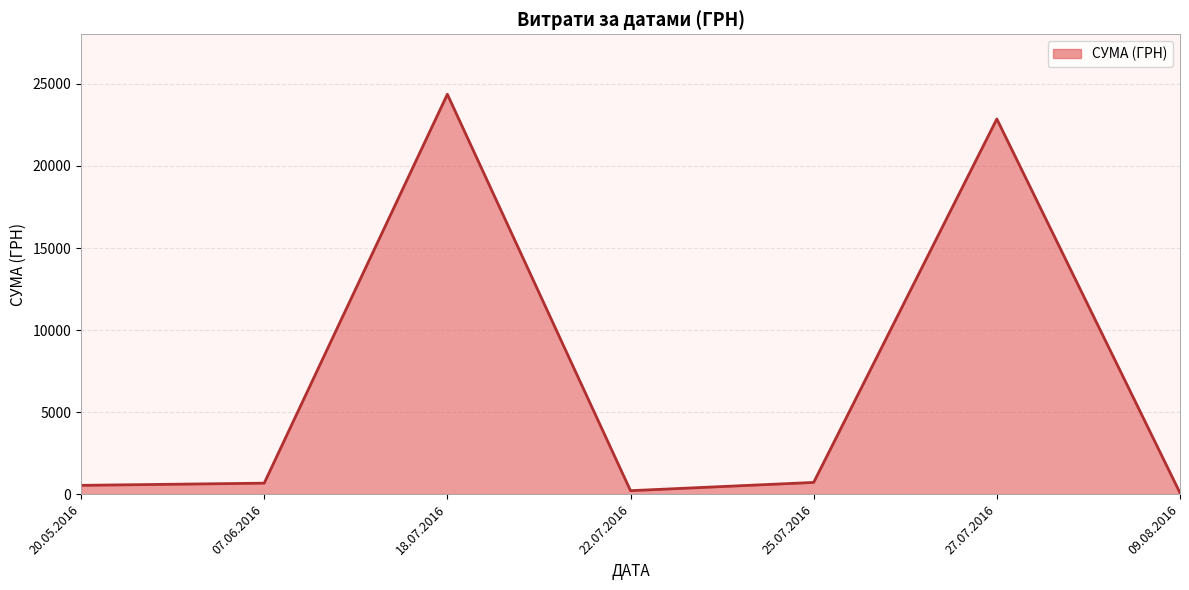

What is the change in value from 20.05.2016 to 09.08.2016?

-459.6